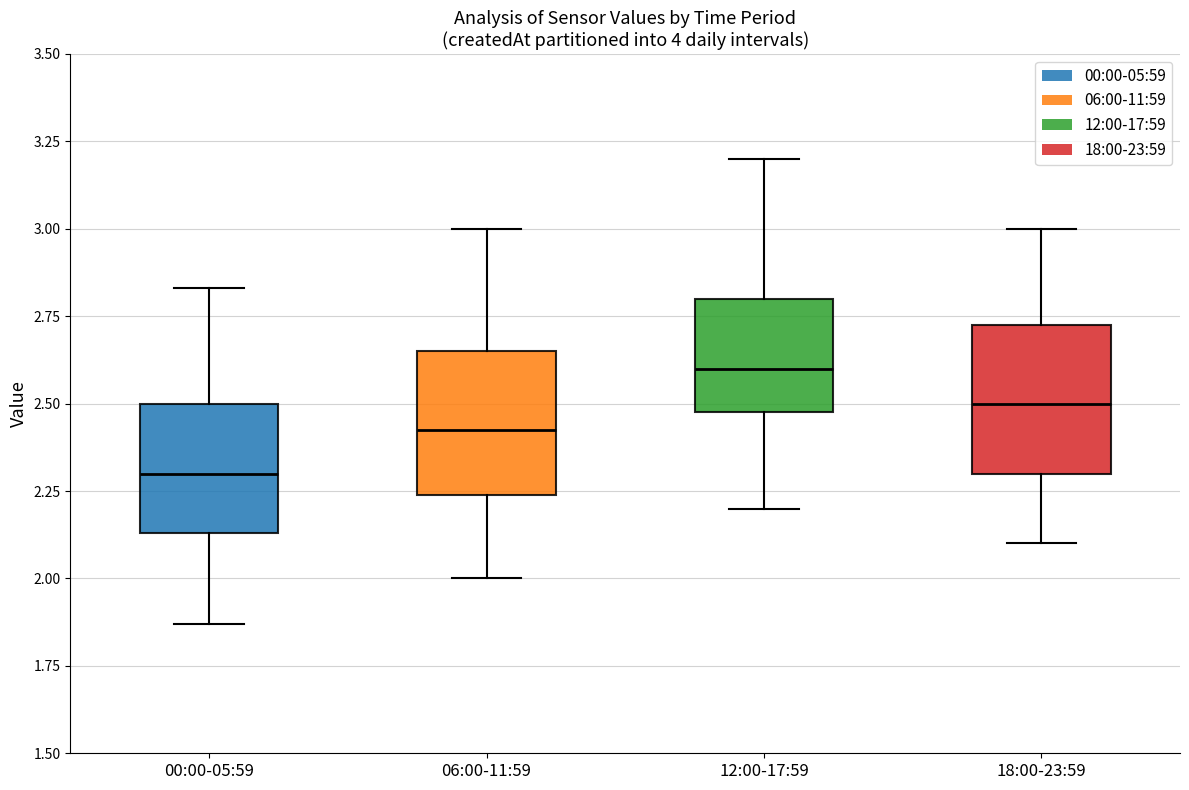

Reading left to right, read every box against the y-axis: the position of its median line, the range the box covers, and the ends of its whiskers. The values are not printed on the chart, so give them approximately, as read against the axis.

00:00-05:59: median 2.30, box 2.15 to 2.50, whiskers 1.85 to 2.85
06:00-11:59: median 2.45, box 2.25 to 2.65, whiskers 2.00 to 3.00
12:00-17:59: median 2.60, box 2.50 to 2.80, whiskers 2.20 to 3.20
18:00-23:59: median 2.50, box 2.30 to 2.75, whiskers 2.10 to 3.00